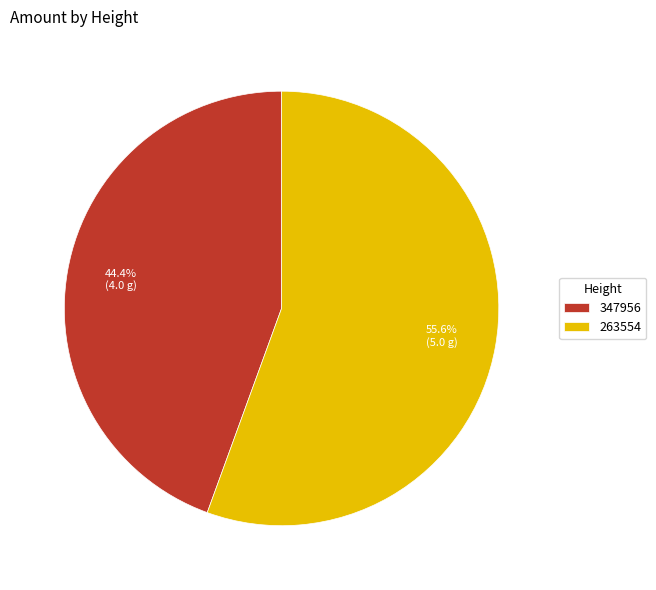

To the nearest percent, what is the average slice percentage?

50%